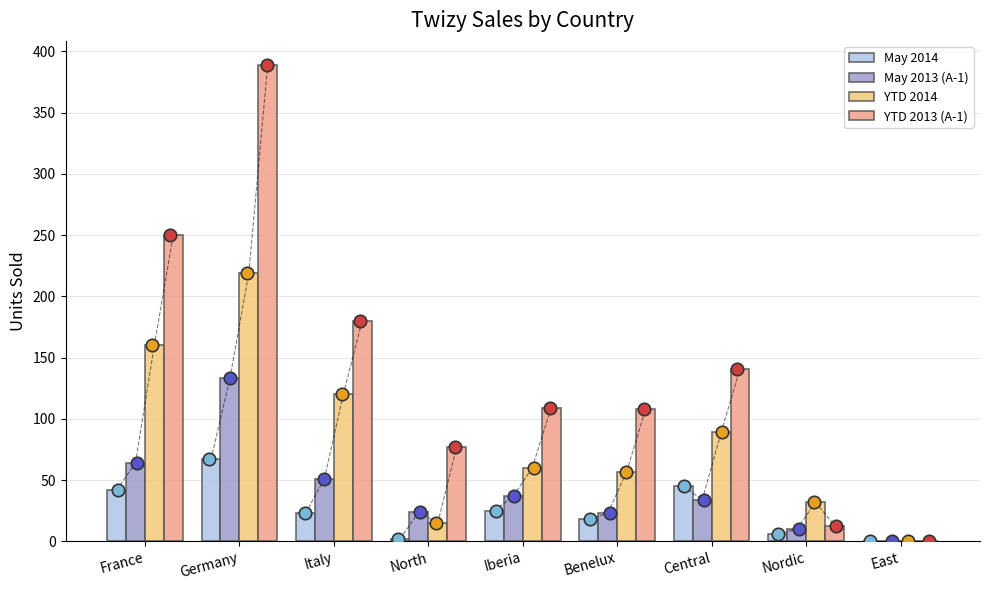

At which category is the sum across all series the highest?

Germany